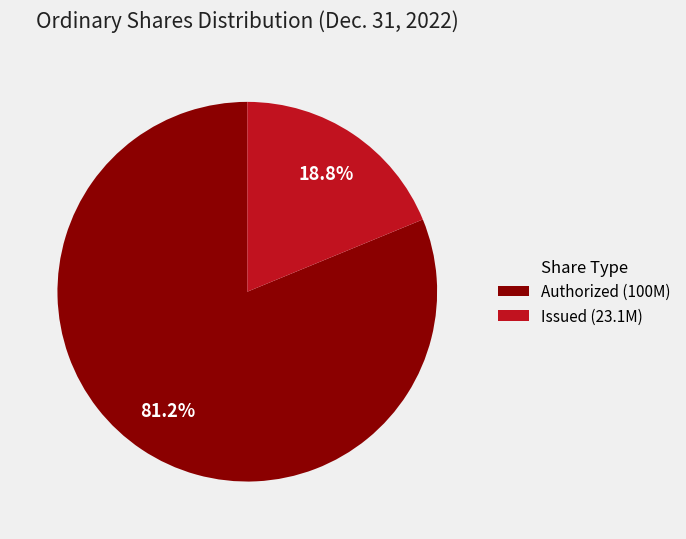

Which has a higher value, Authorized (100M) or Issued (23.1M)?

Authorized (100M)